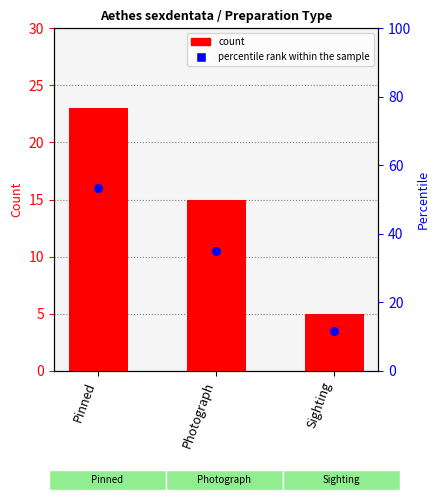

At which category is the sum across all series the highest?

Pinned